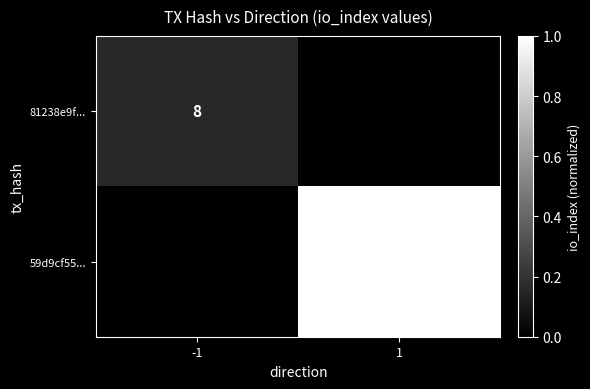

The 59d9cf55... series shows 51 at 1. True or false?

True